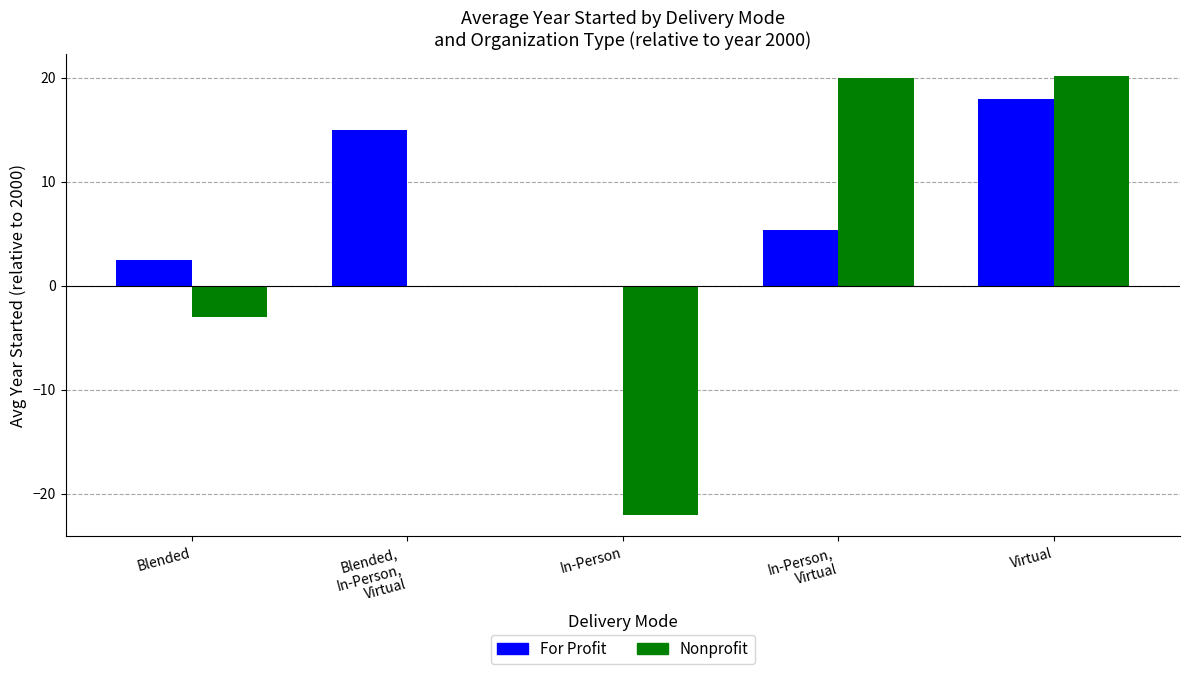

What is the sum of all Nonprofit values?

15.2